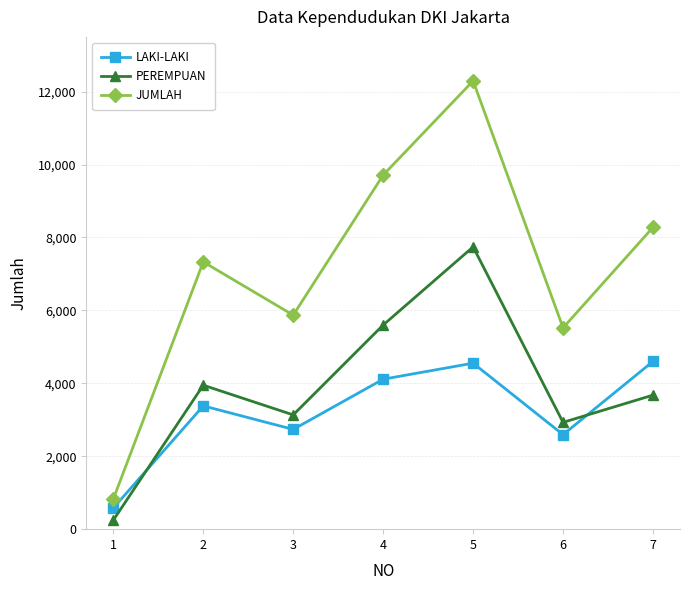

What is the difference between the highest and lowest values at 1?

580